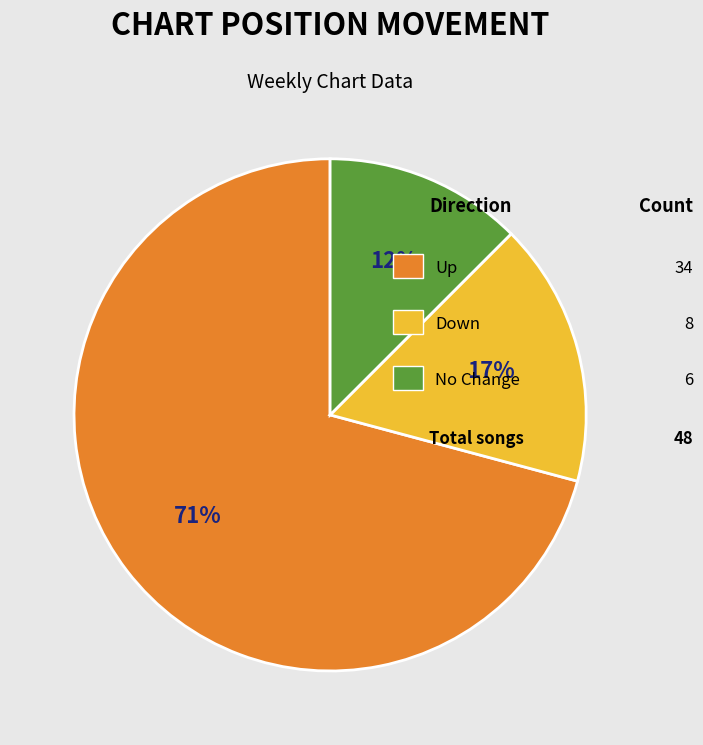

Is there a majority slice in this chart?

Yes